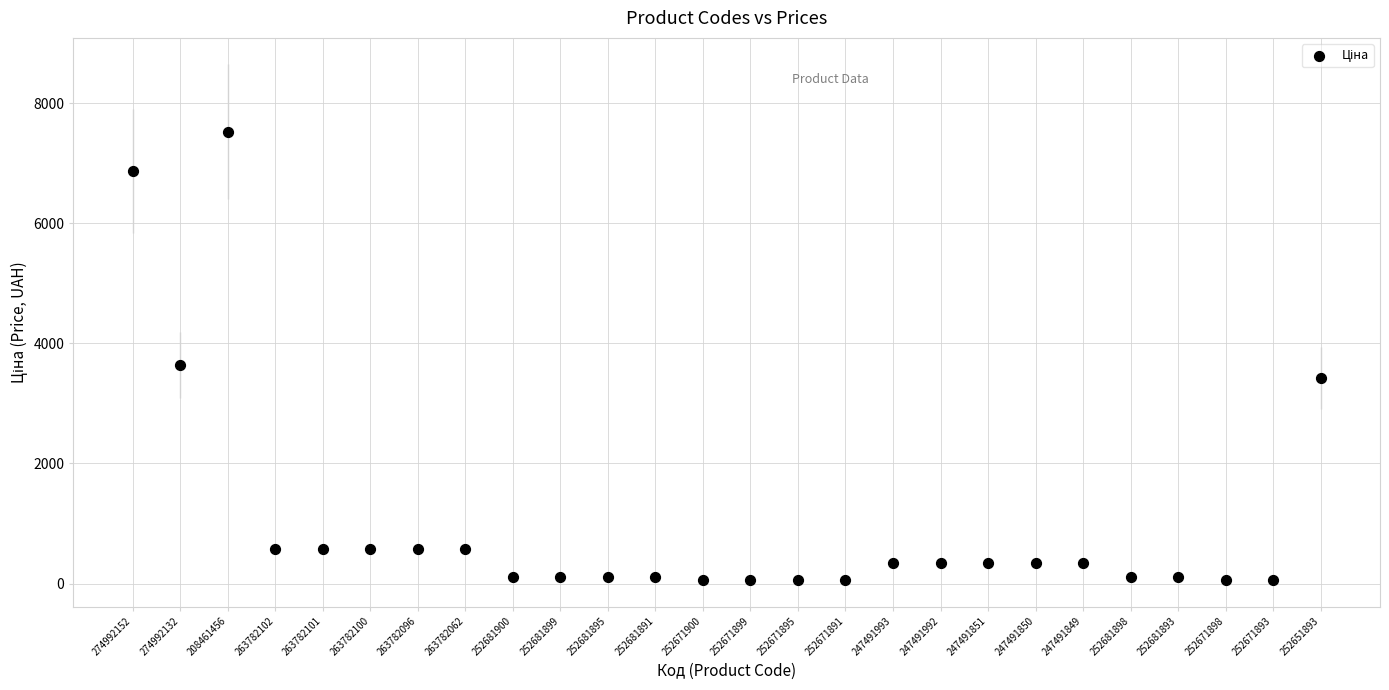

What Y value in the scatter plot is closest to 3793?

3640.8